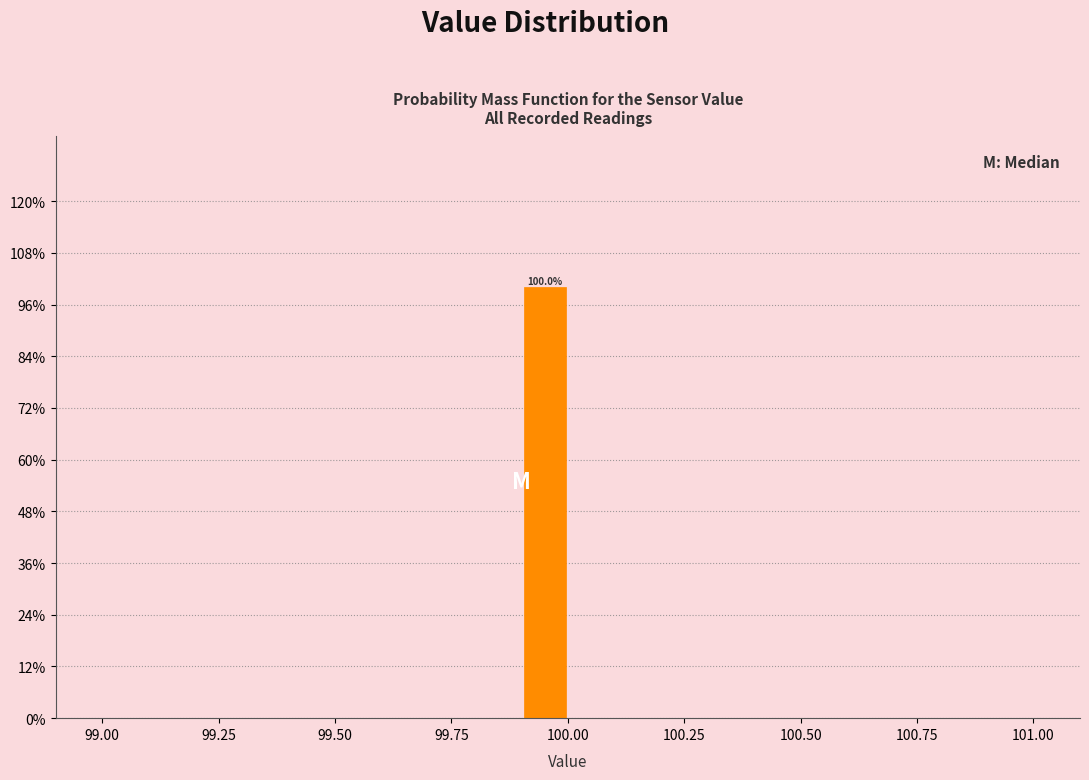

Around what value on the x-axis is the tallest bar? Give the approximate position of its centre, as read against the axis.

99.95